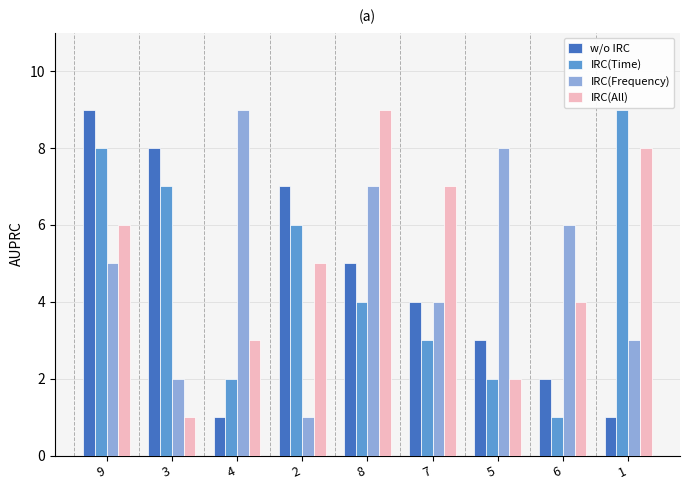

Is the value of IRC(Frequency) at 7 greater than the value of IRC(Time) at 2?

No